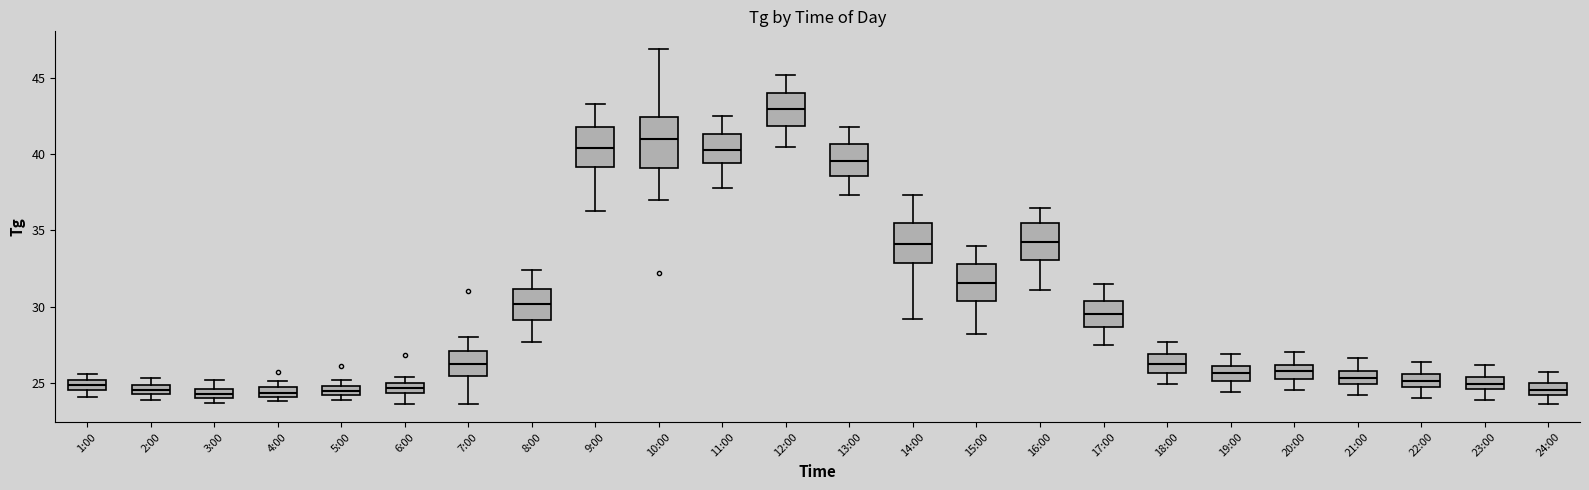

Where does the median line of the box for 23:00 sit on the y-axis? The values are not printed on the chart, so give them approximately, as read against the axis.

25.0